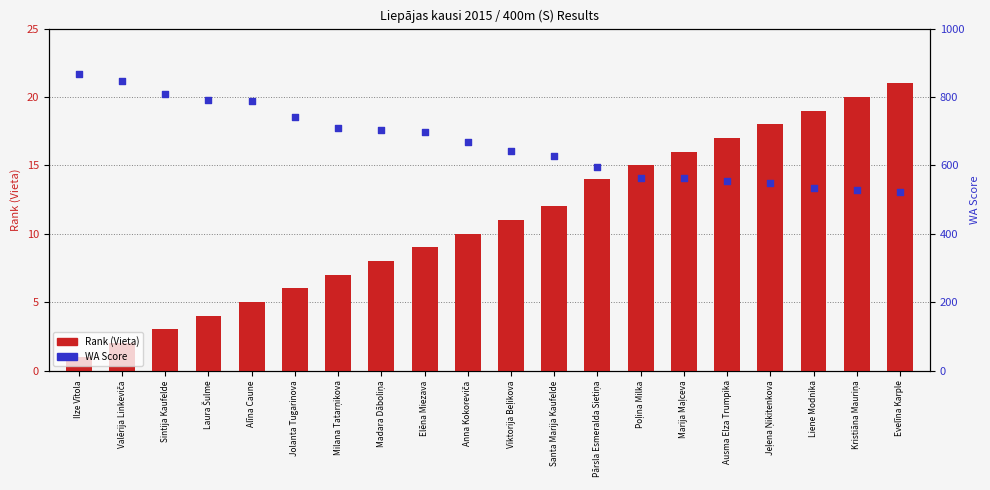

What are all the series names shown in the legend?

Rank (Vieta), WA Score